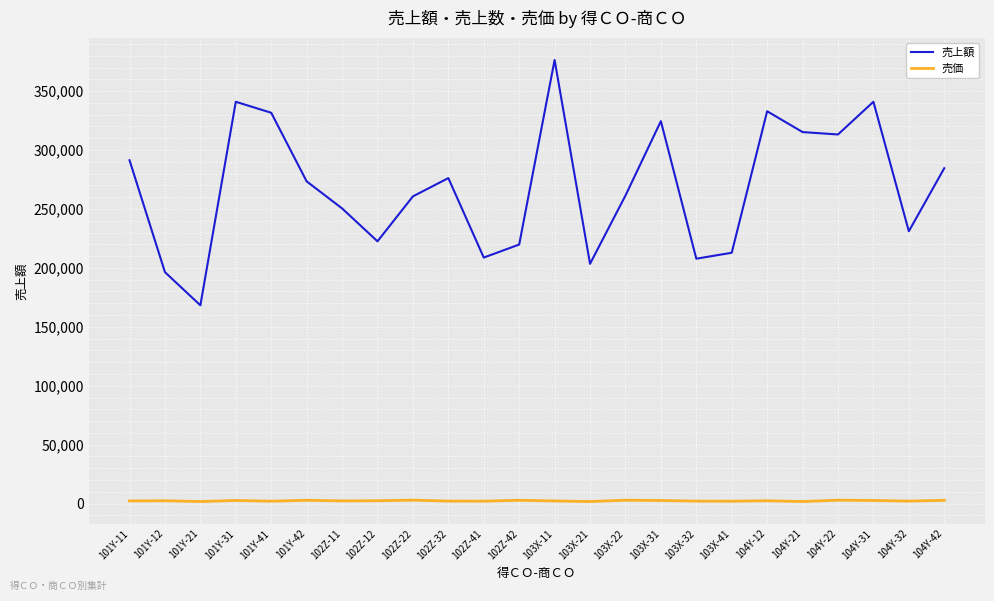

Which series has the widest spread of values?

売上額